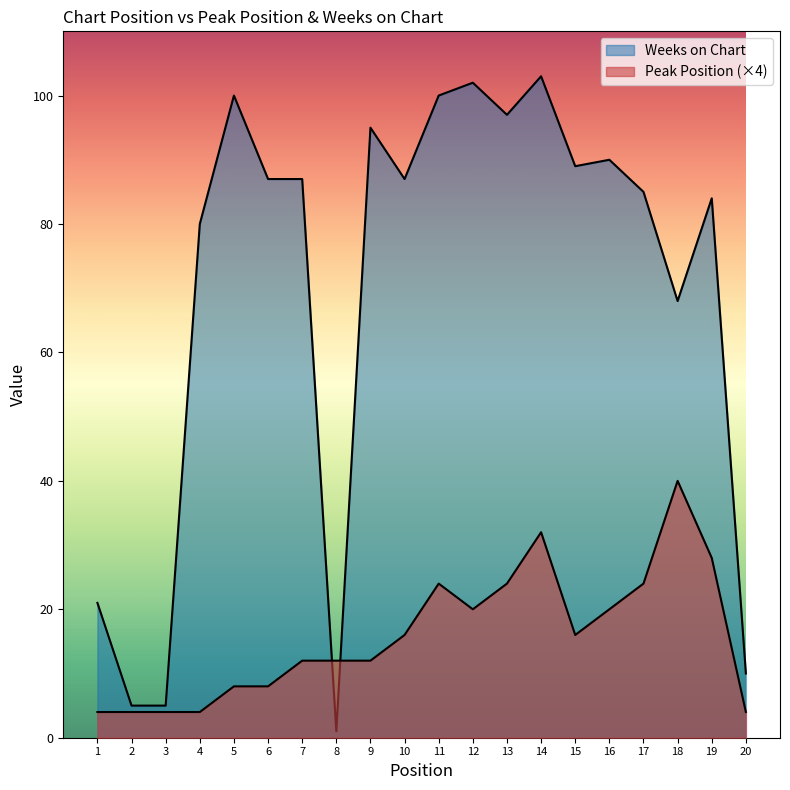

Is the value of Weeks on Chart at 7 greater than the value of Peak Position at 19?

Yes